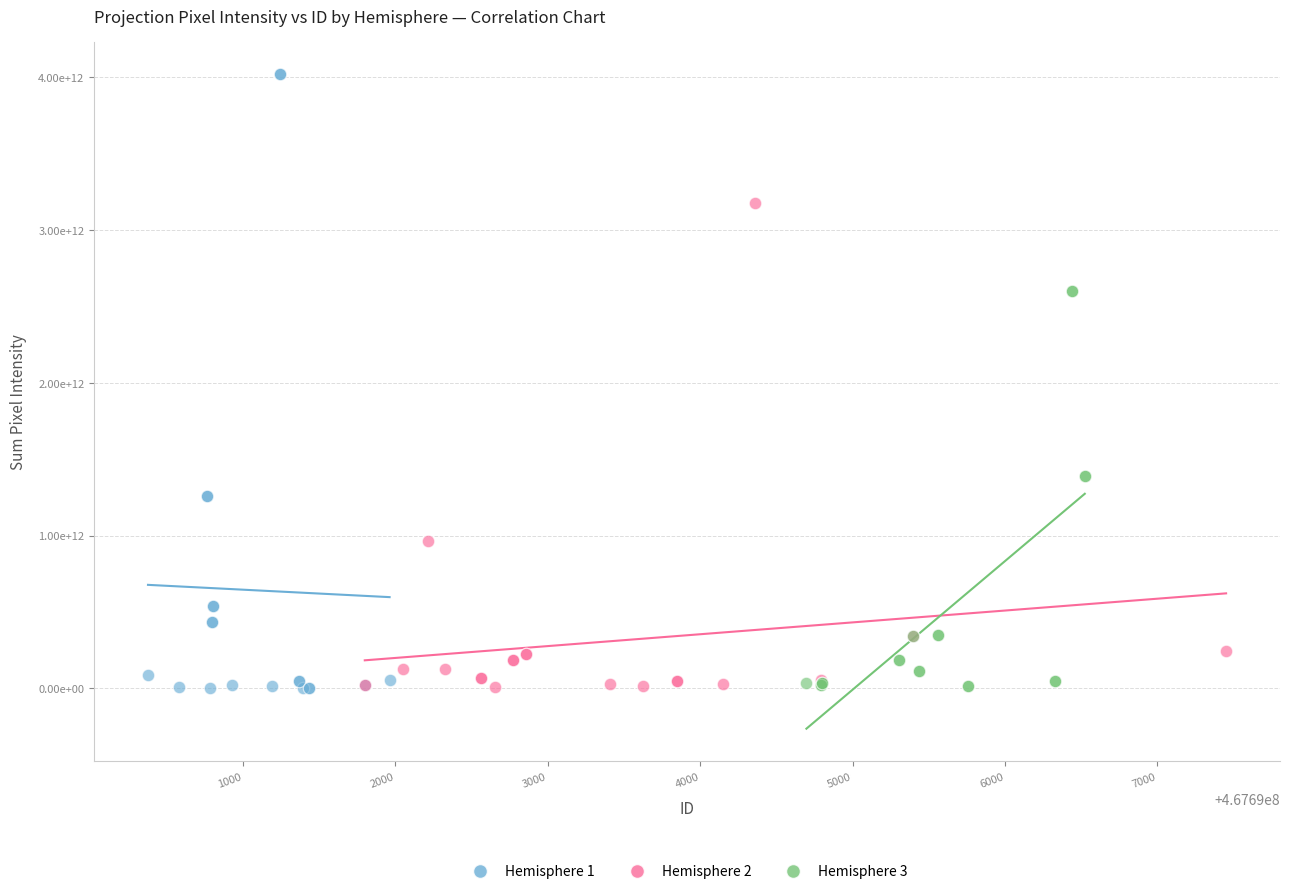

Which series has the largest Y range (max minus min)?

Hemisphere 1